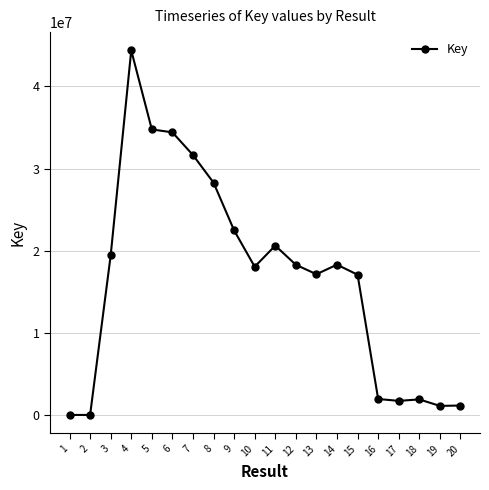

Where does the data first go above 18282400?

3